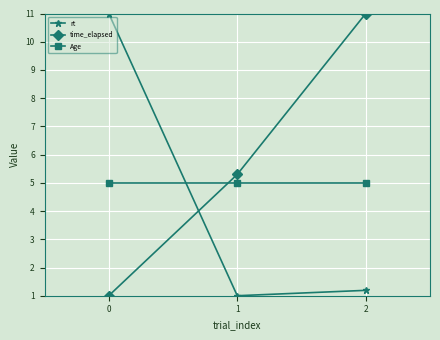

What is the spread (max minus min) of values at 1?

4.3